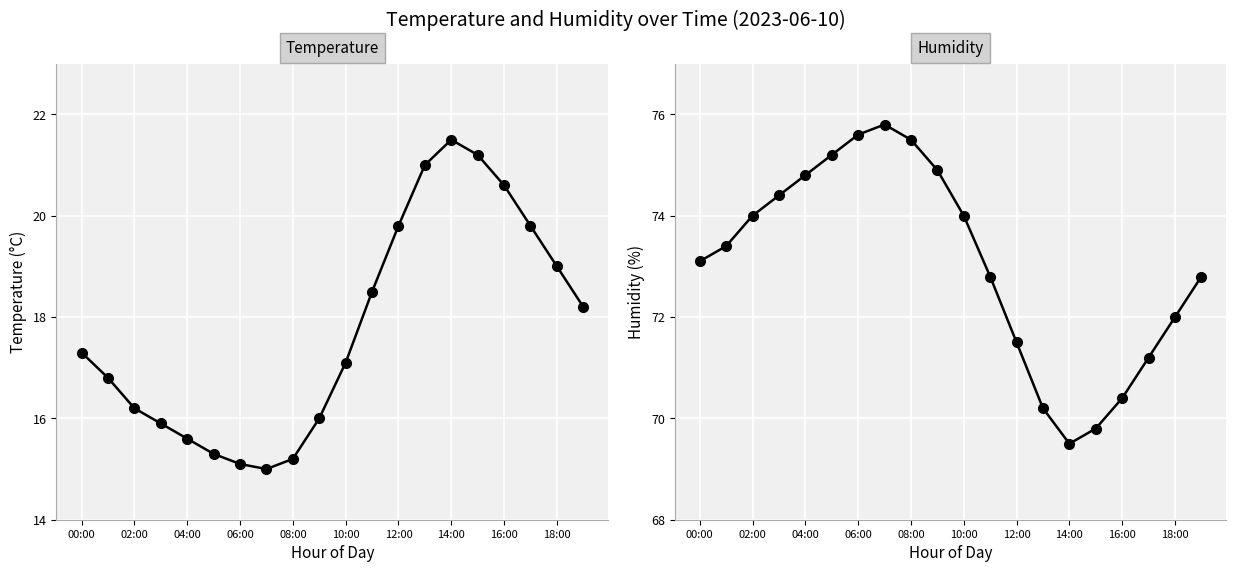

What is the difference between the maximum and minimum values in the humidity series?

6.3